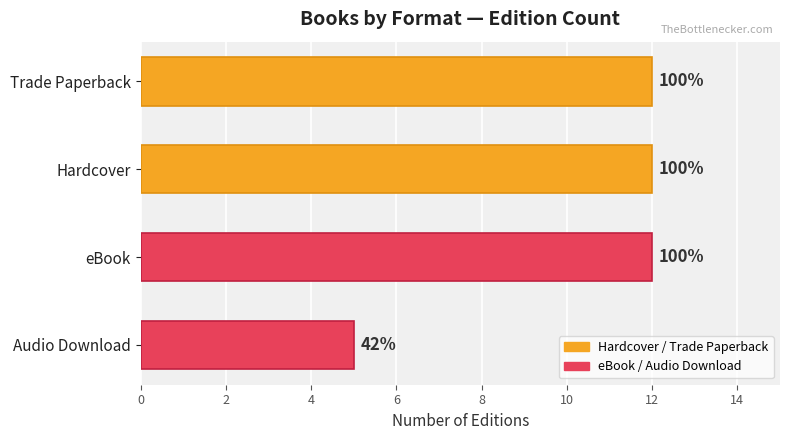

Are the bars horizontal?

Yes